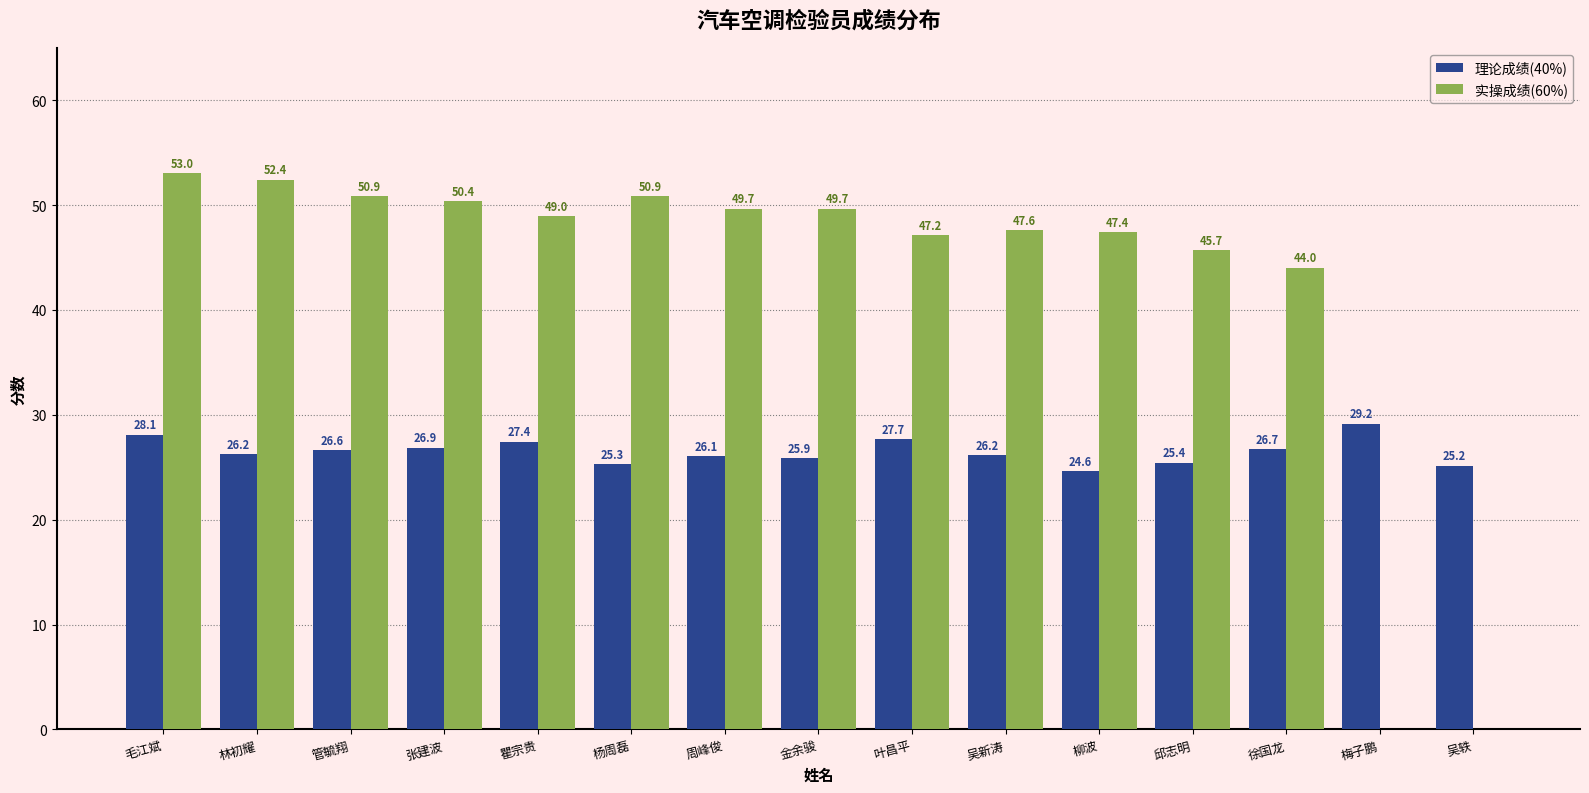

The 实操成绩(60%) series shows 11.9 at 周峰俊. True or false?

False